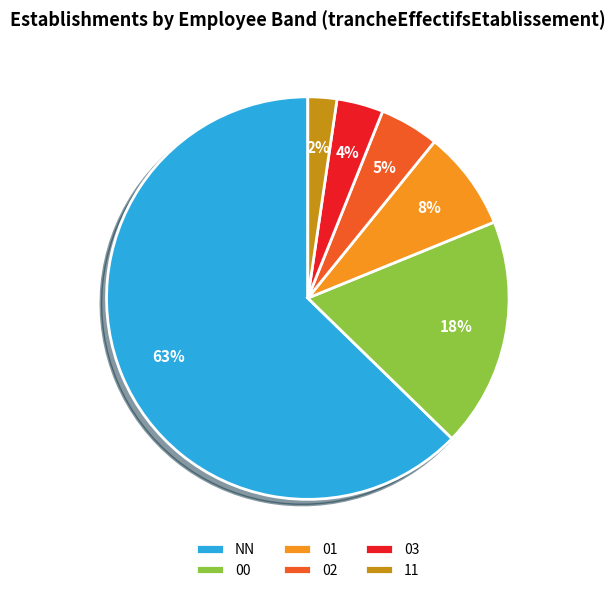

To the nearest percent, what is the average slice percentage?

17%